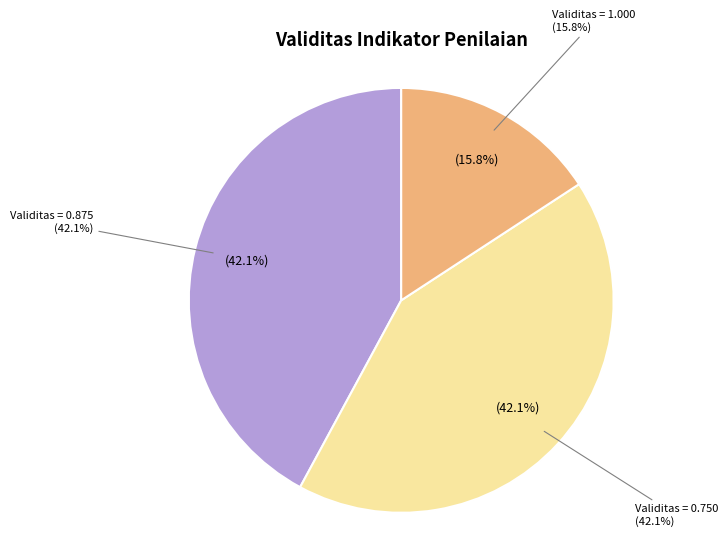

Does any single category account for the majority?

No